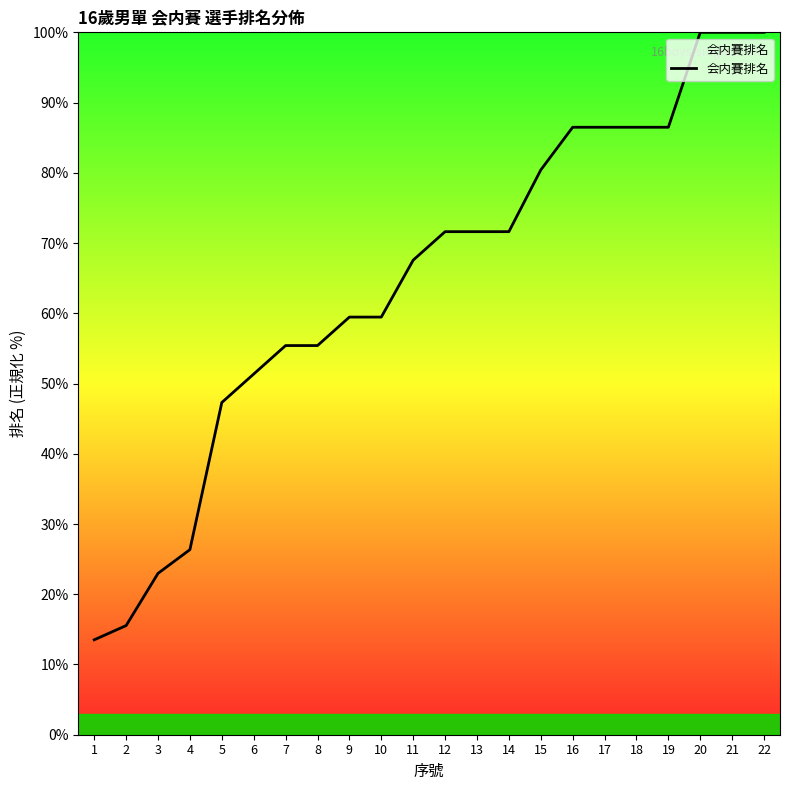

What is the sum of the values at 2 and 11?

83.1